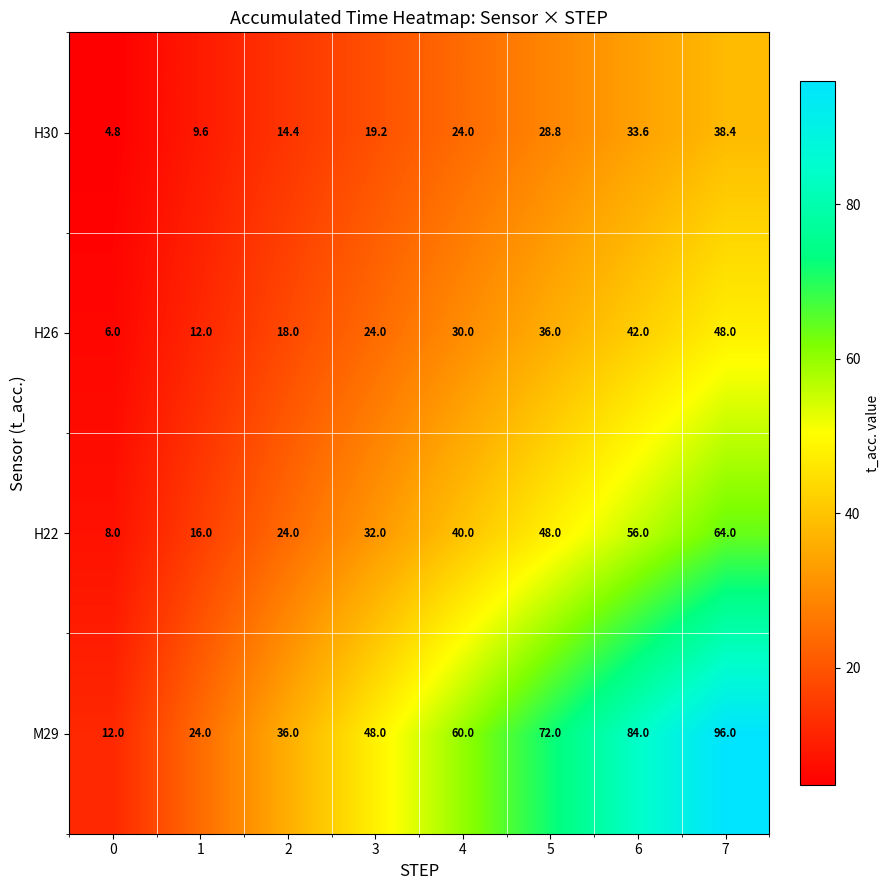

How many H26 values are between 18 and 42?

5